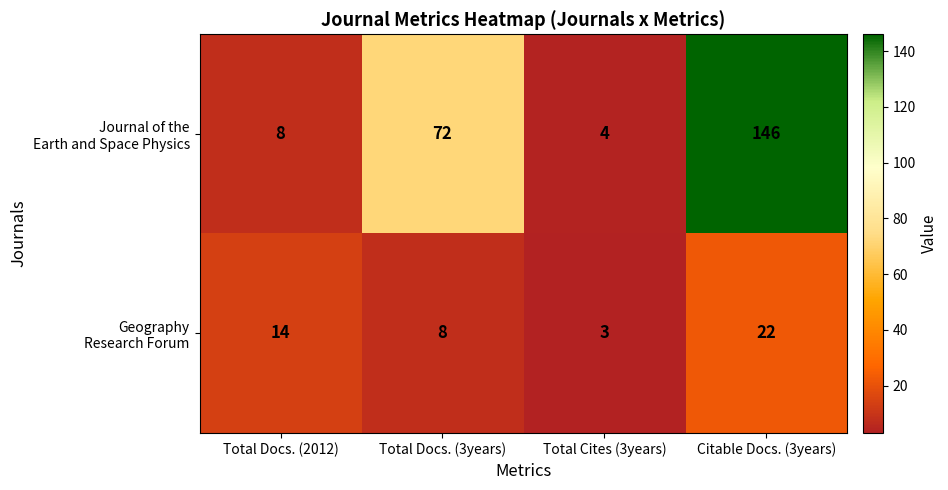

What is the spread (max minus min) of values at Total Docs. (2012)?

6